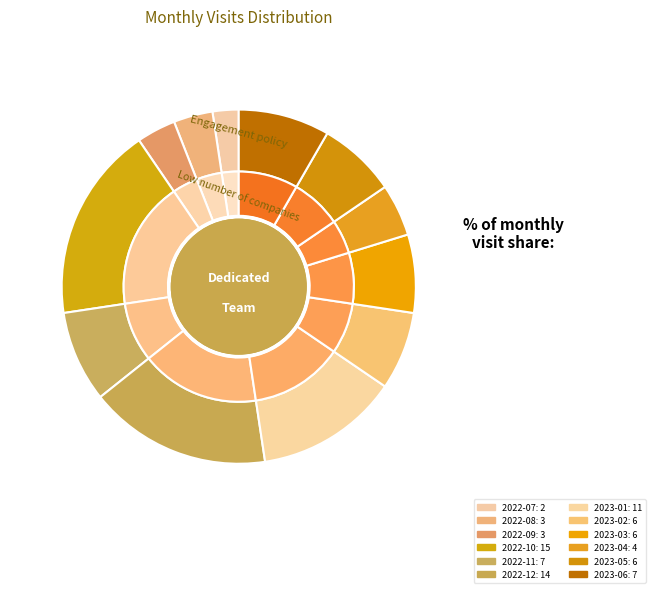

What percentage is the 2022-07 slice, to the nearest percent?

2%